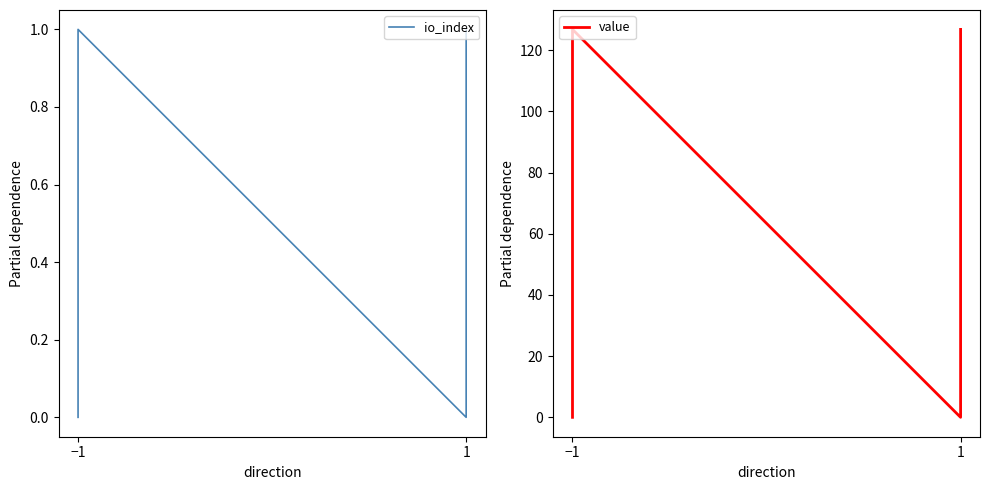

Is the value of io_index at 1 greater than the value of value at −1?

No